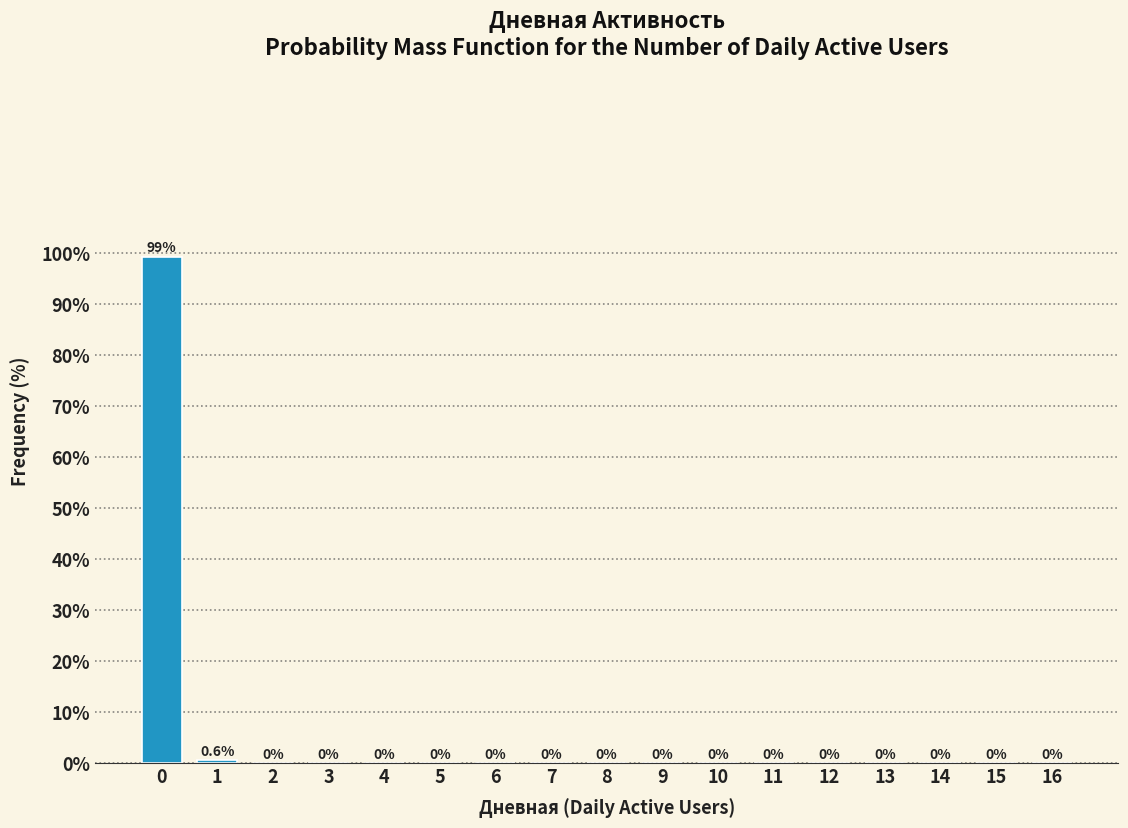

Reading right to left, transcribe all the data shown in this chart.

16=0.0	15=0.0	14=0.0	13=0.0	12=0.0	11=0.0	10=0.0	9=0.0	8=0.0	7=0.0	6=0.0	5=0.0	4=0.0	3=0.0	2=0.0	1=0.6	0=99.4